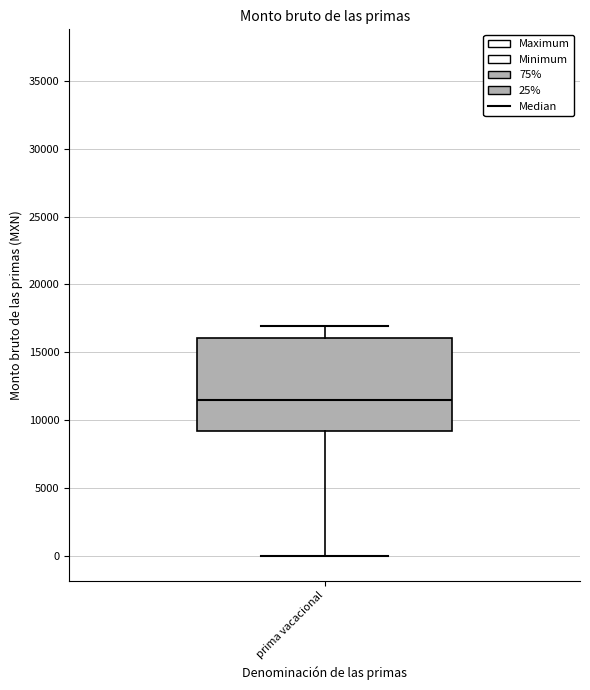

Read this box plot against the y-axis: the position of the median line, the range covered by the box, and the ends of both whiskers. The values are not printed on the chart, so give them approximately, as read against the axis.

median 11500, box 9000 to 16000, whiskers 0 to 17000